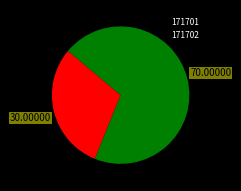

True or false: 171702 accounts for 70% of the total.

True